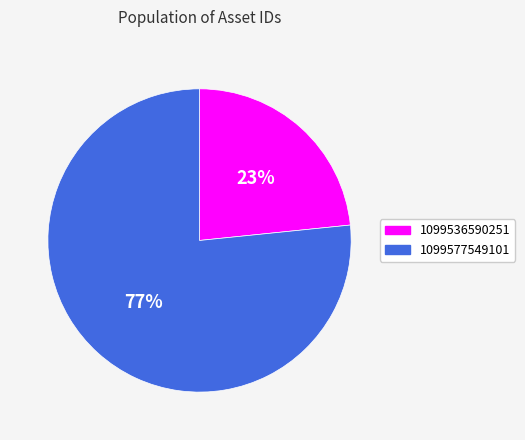

Between 1099577549101 and 1099536590251, which is larger?

1099577549101